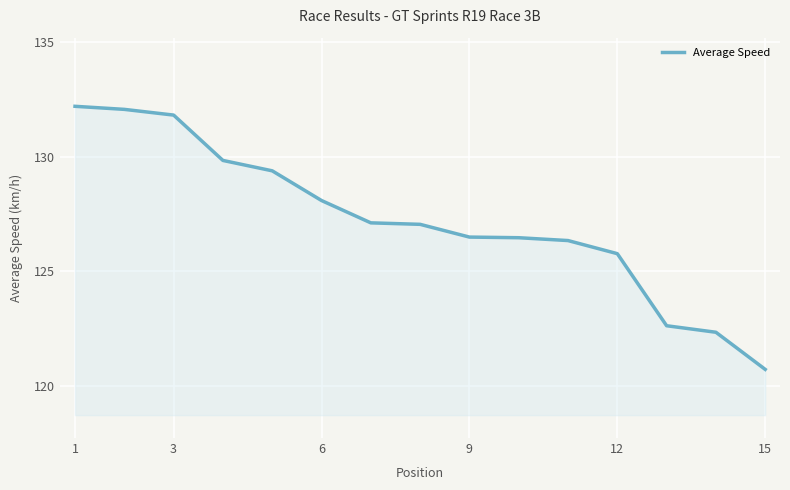

Reading left to right, list all the values displayed in this chart.

132.2	132.1	131.8	129.8	129.4	128.1	127.1	127.1	126.5	126.5	126.3	125.8	122.6	122.3	120.7